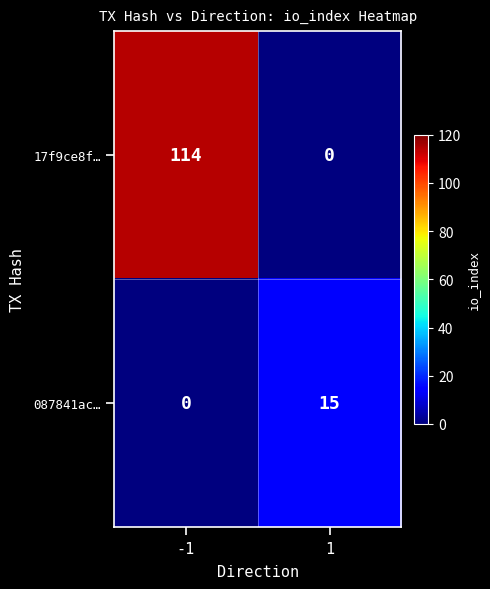

Is the value of 087841ac… at -1 greater than the value of 17f9ce8f… at -1?

No